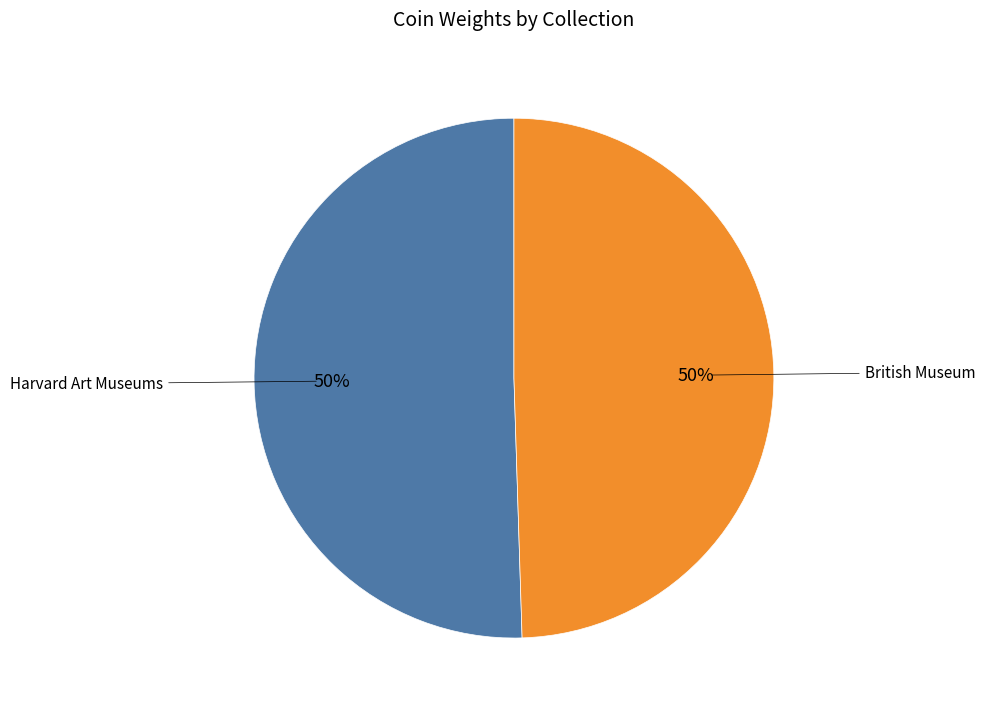

To the nearest percent, what is the average slice percentage?

50%